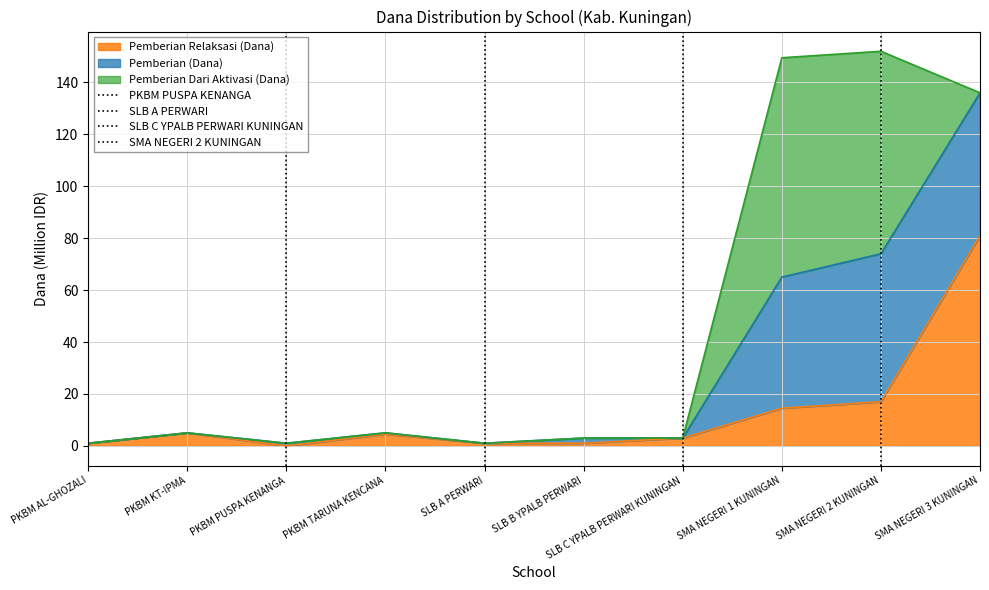

What is the sum of all PKBM PUSPA KENANGA values?

1